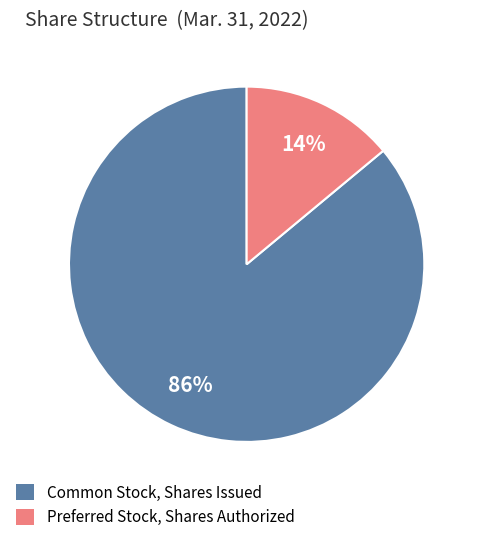

How many segments does this pie chart have?

2